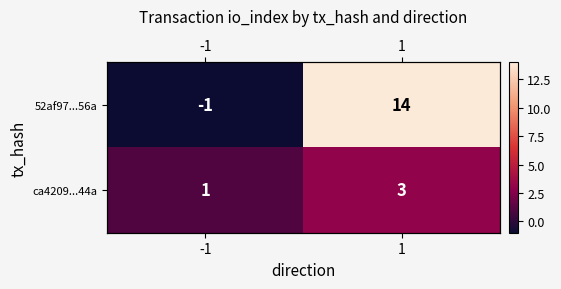

What is the difference between the maximum and minimum values in the 52af97...56a series?

15